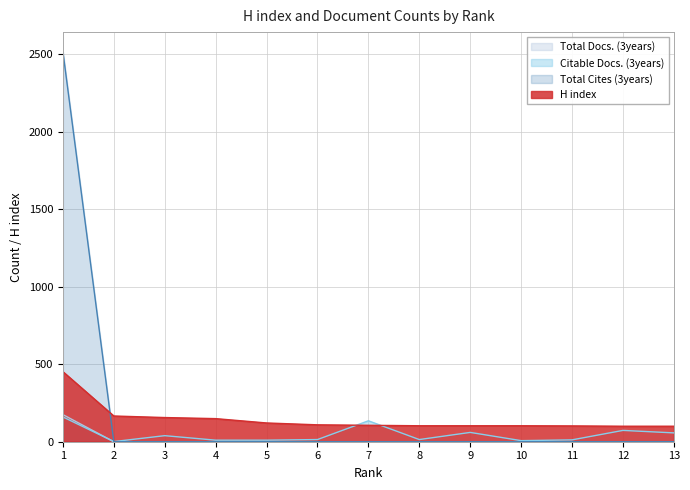

After their last crossing, which series has the higher values: Citable Docs. (3years) or Total Docs. (3years)?

Citable Docs. (3years)